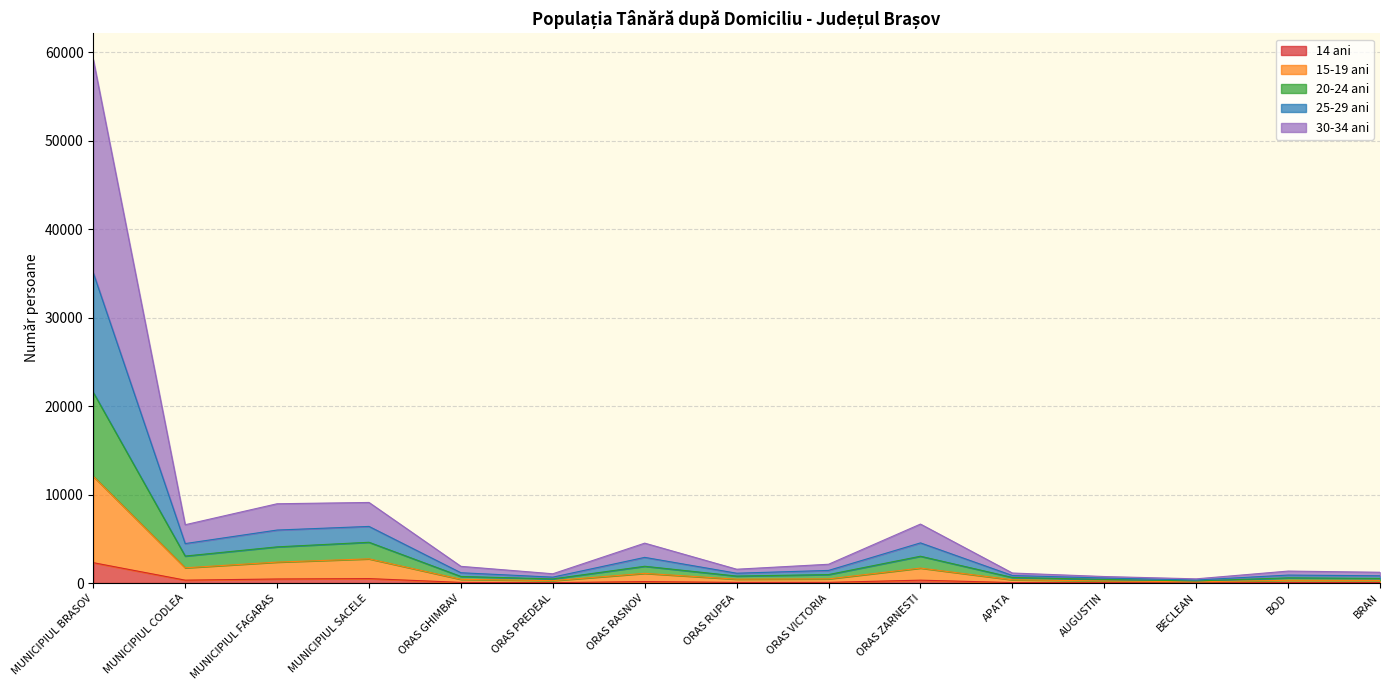

At which category is the sum across all series the highest?

MUNICIPIUL BRASOV